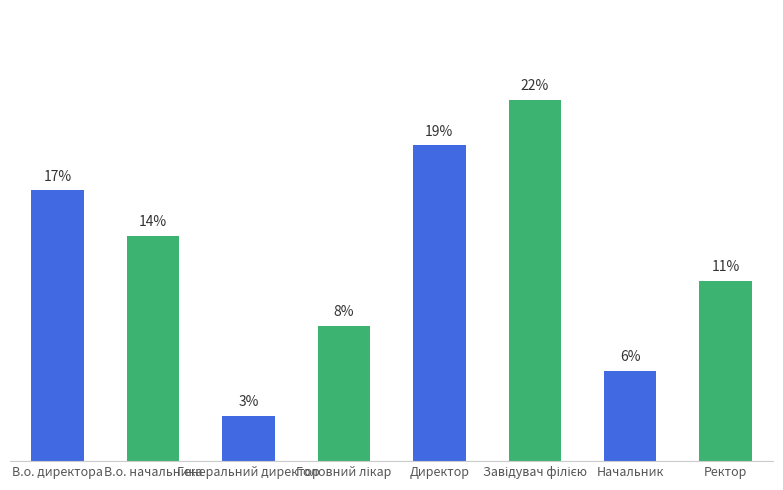

Rank the categories by value from highest to lowest.

Завідувач філією, Директор, В.о. директора, В.о. начальника, Ректор, Головний лікар, Начальник, Генеральний директор